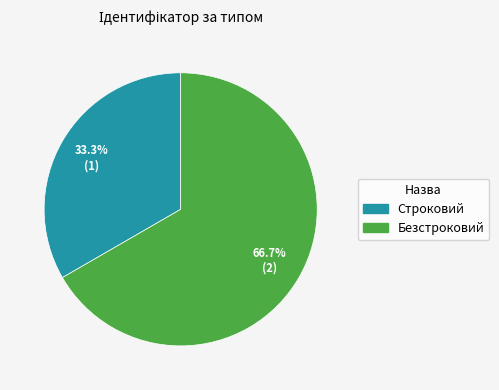

To the nearest percent, what is the difference between the largest and smallest slice percentages?

33%